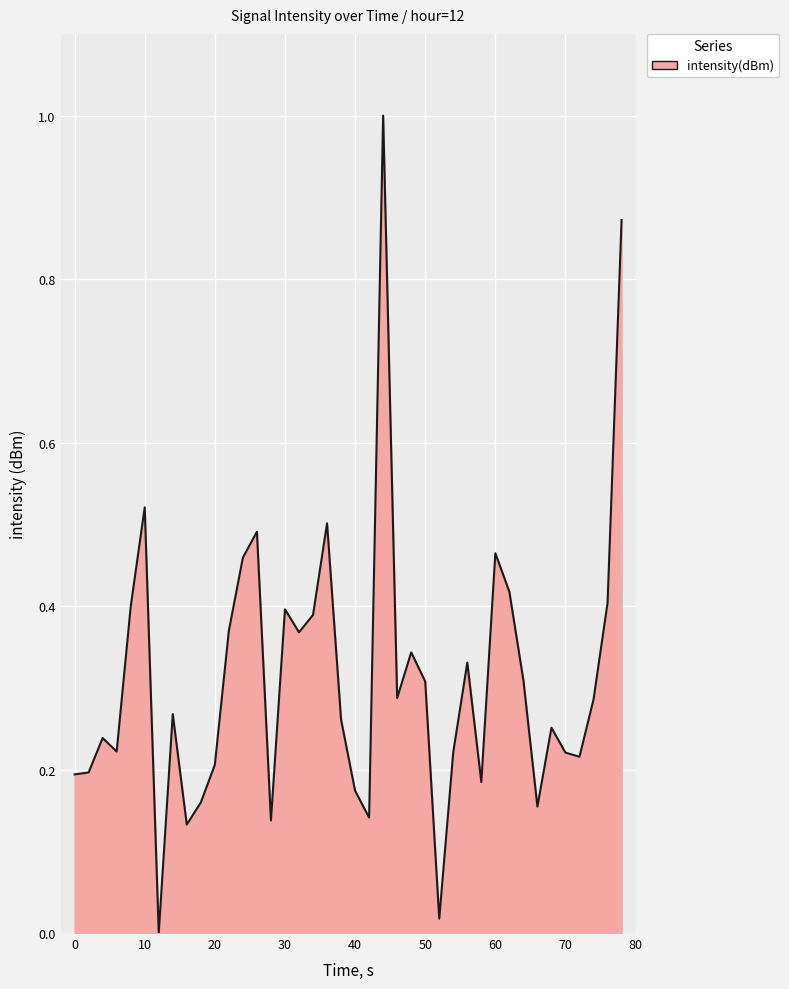

Count the number of data series in this chart.

1